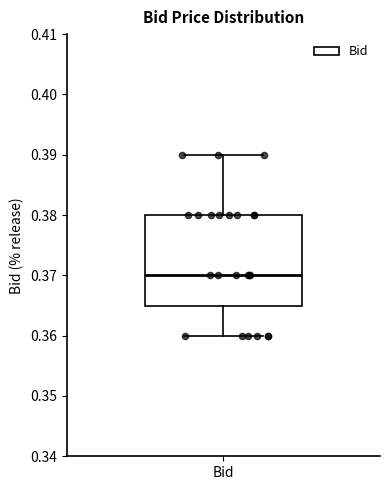

Where is the lower edge of the box for Bid on the y-axis? The values are not printed on the chart, so give them approximately, as read against the axis.

0.365